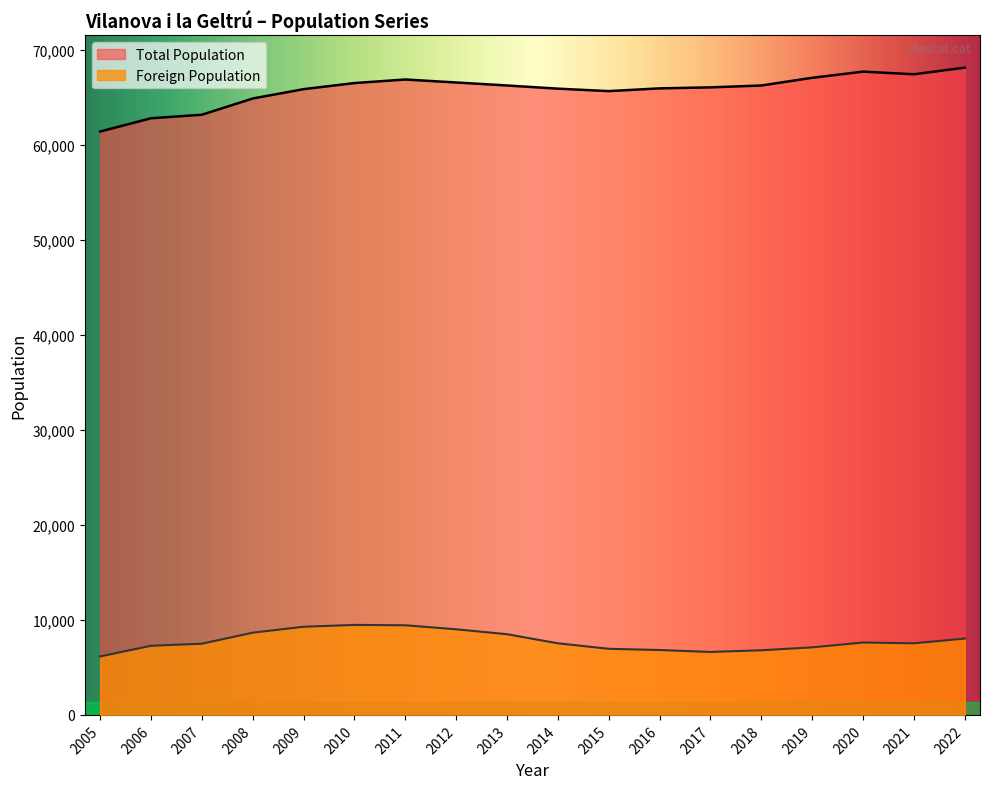

What is the difference between the Foreign Population values at 2010 and 2015?

2515